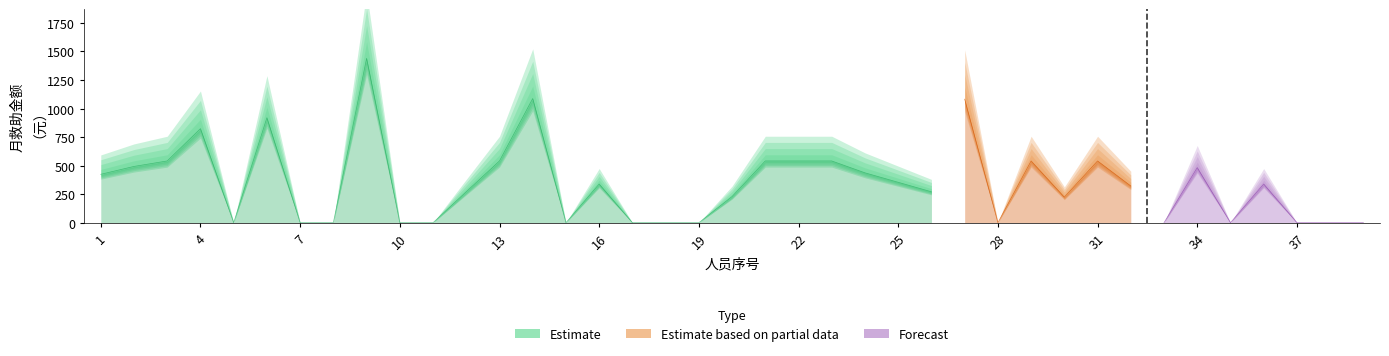

Is it true that the value at 39 is -875?

False